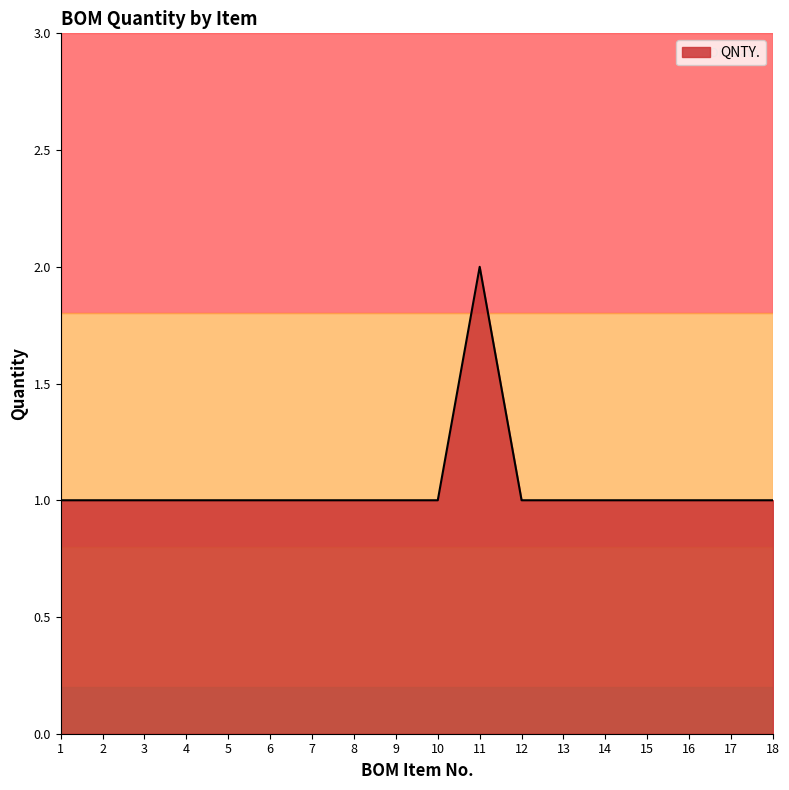

What is the difference between the maximum and minimum values?

1